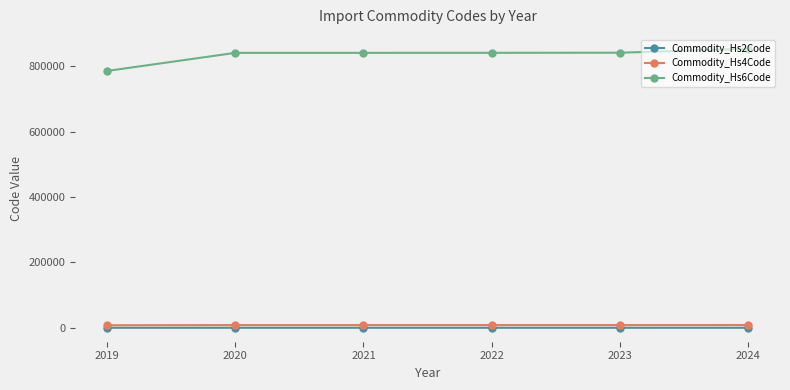

Is it true that Commodity_Hs4Code equals 8537.0 at 2024?

True